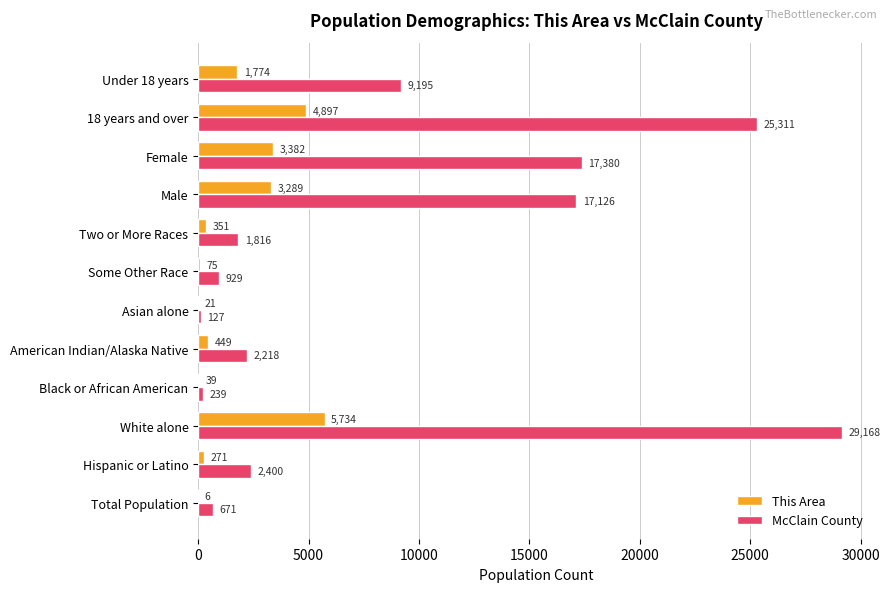

At which label does This Area reach its peak?

White alone